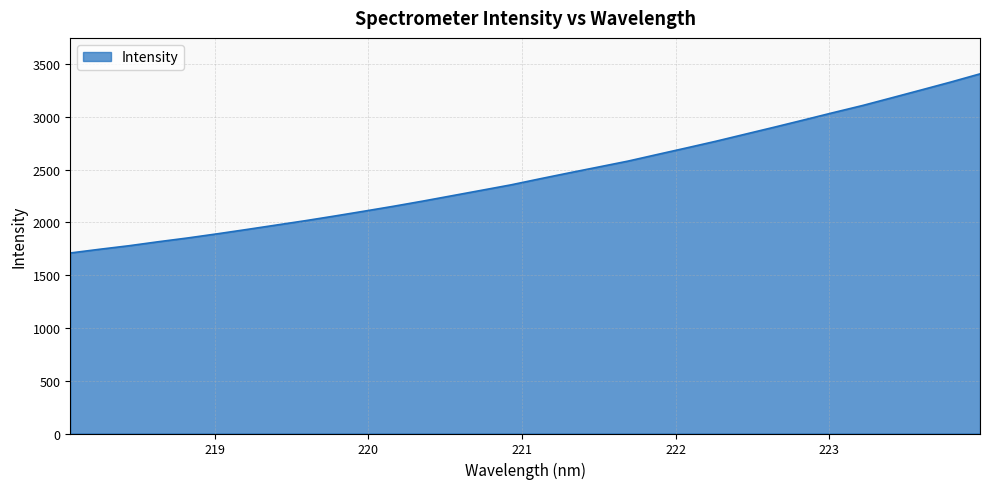

What is the minimum value shown in the chart?

1710.5